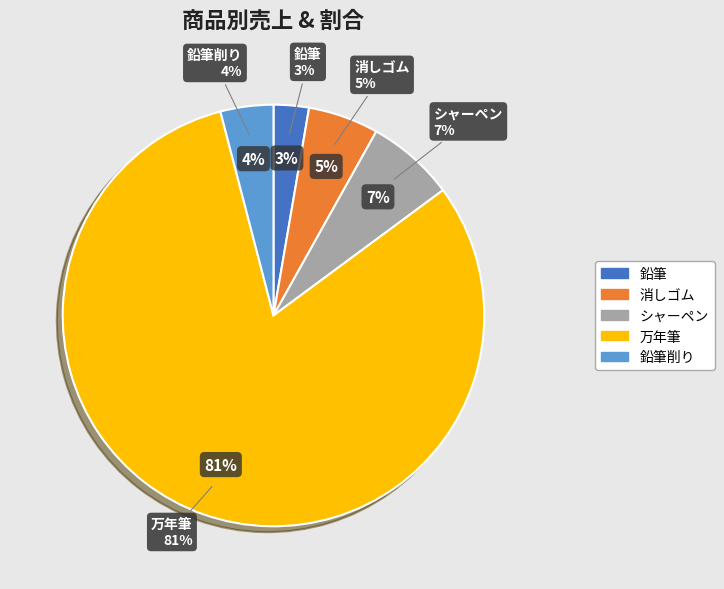

What is the largest slice in the pie chart?

万年筆